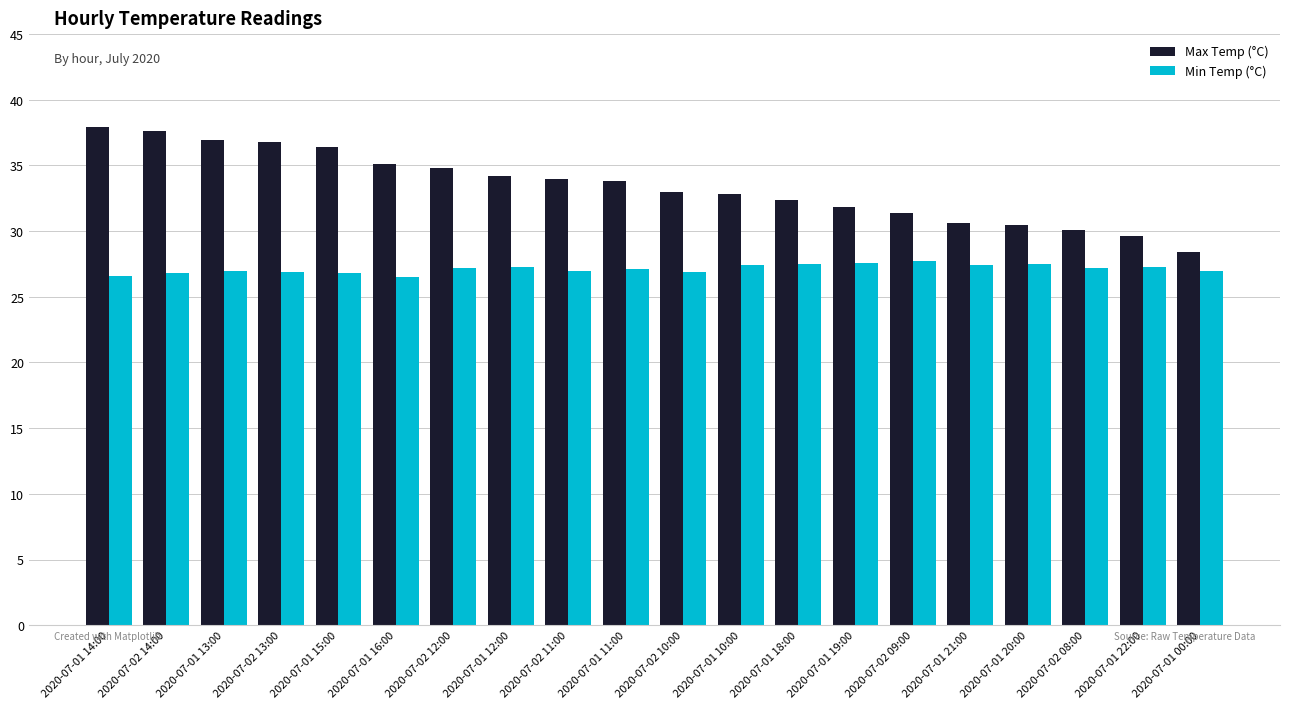

The value of Max Temp (°C) at 2020-07-01 12:00 is 9.4. True or false?

False